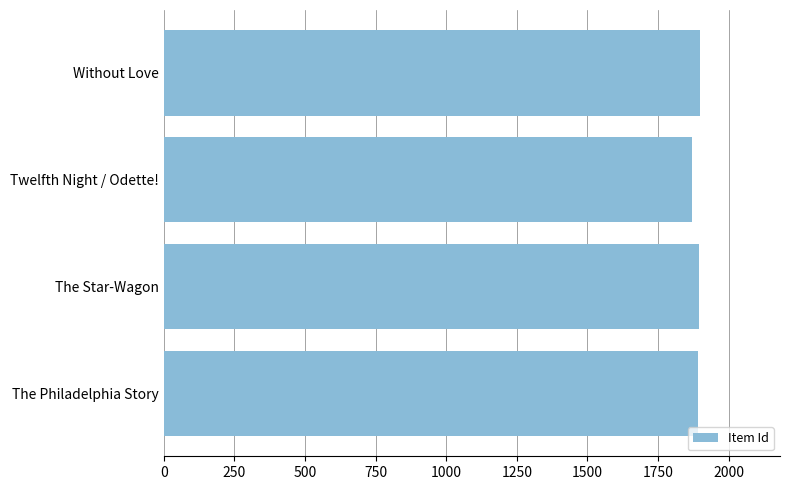

What is the sum of all values?

7555